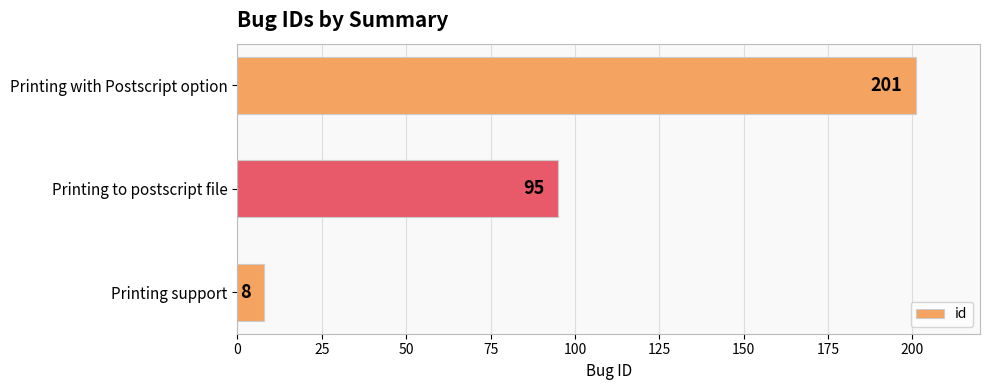

Which category has the highest value across all series?

Printing with Postscript option